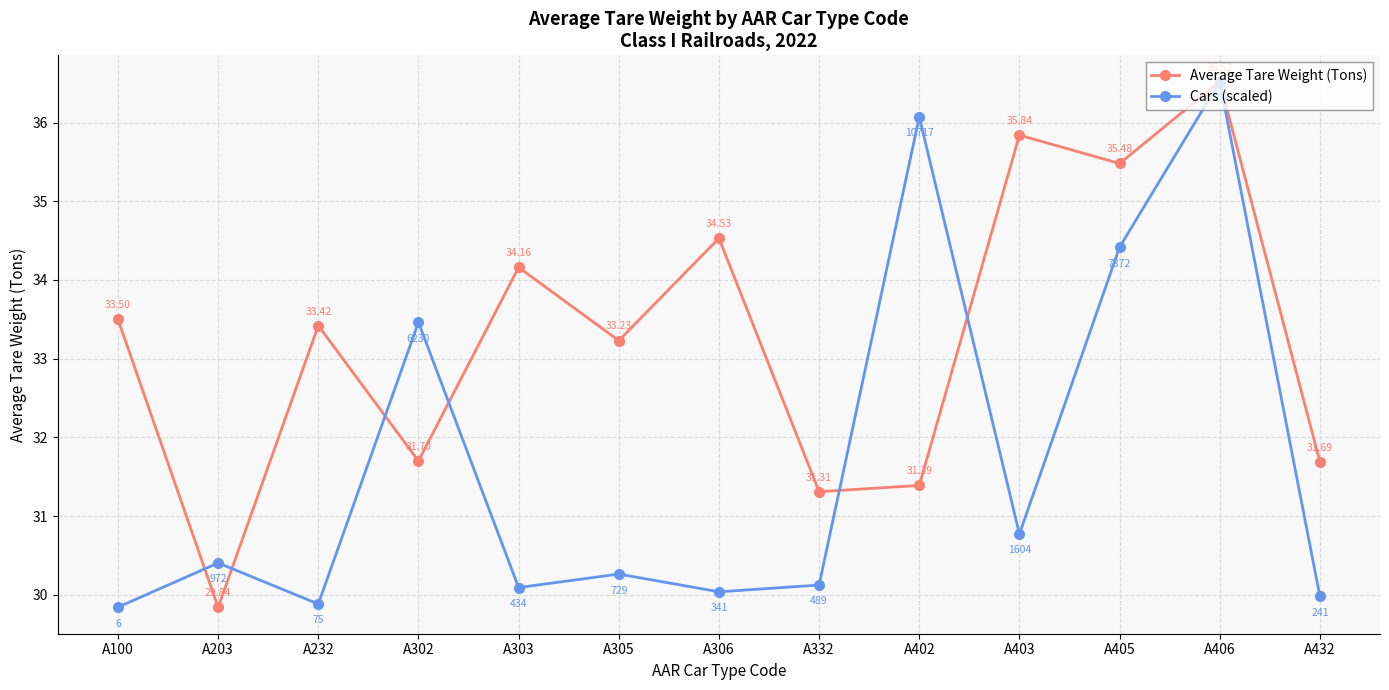

What is the spread (max minus min) of values at A405?

1.1